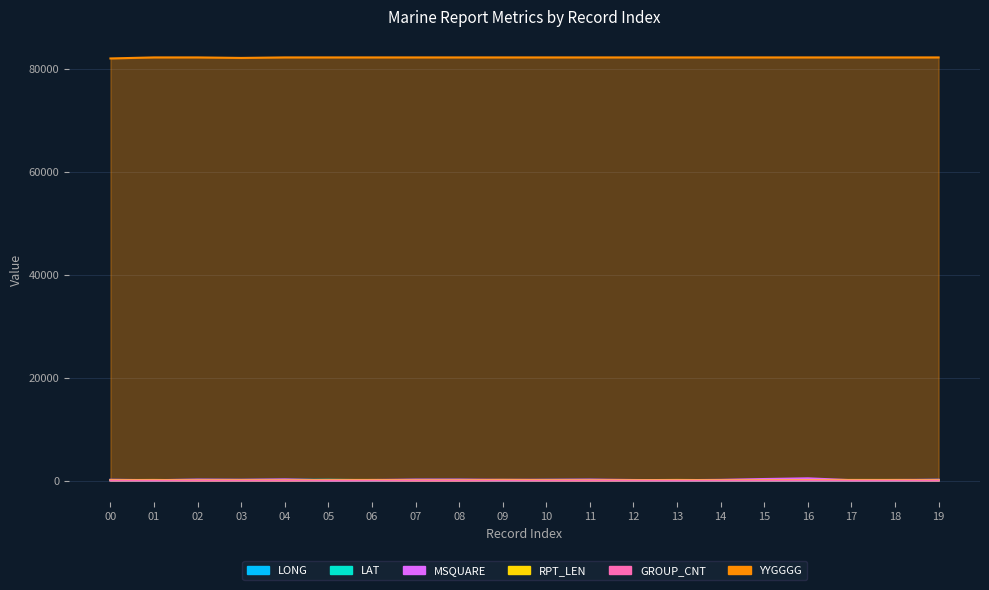

Is the value of YYGGGG at 01 greater than the value of GROUP_CNT at 01?

Yes